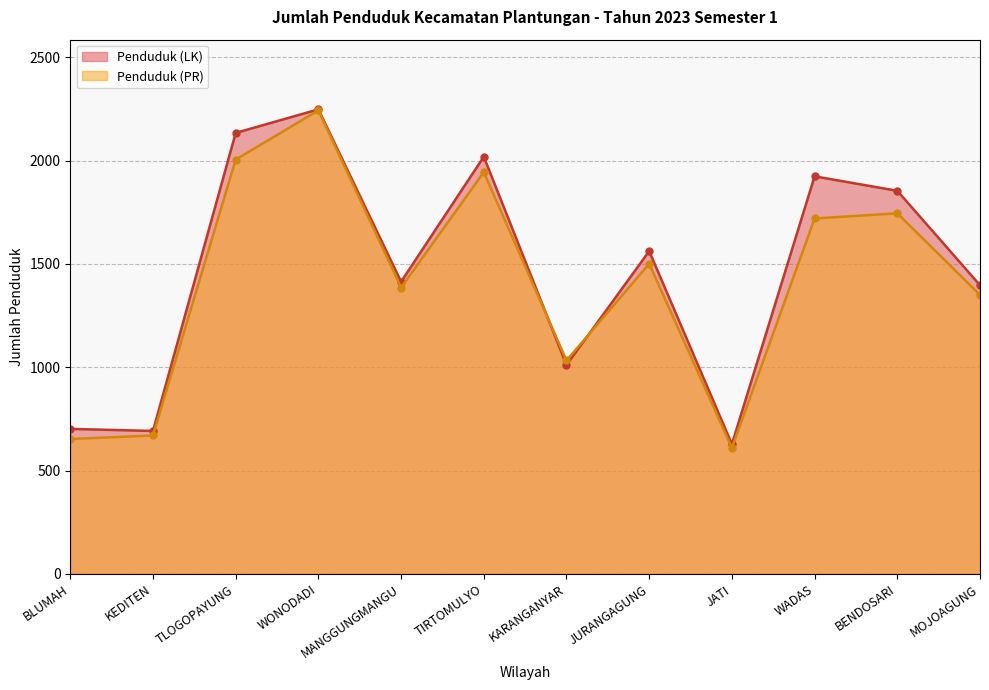

Reading left to right, transcribe all the data shown in this chart.

Penduduk (LK): BLUMAH=702	KEDITEN=692	TLOGOPAYUNG=2134	WONODADI=2248	MANGGUNGMANGU=1414	TIRTOMULYO=2019	KARANGANYAR=1011	JURANGAGUNG=1562	JATI=628	WADAS=1924	BENDOSARI=1854	MOJOAGUNG=1397
Penduduk (PR): BLUMAH=653	KEDITEN=670	TLOGOPAYUNG=2005	WONODADI=2243	MANGGUNGMANGU=1386	TIRTOMULYO=1944	KARANGANYAR=1033	JURANGAGUNG=1501	JATI=610	WADAS=1720	BENDOSARI=1745	MOJOAGUNG=1350